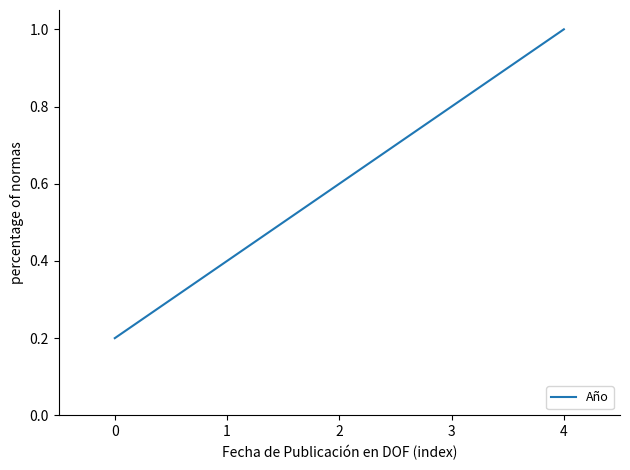

The chart shows a value of 1.2 at 3. True or false?

False